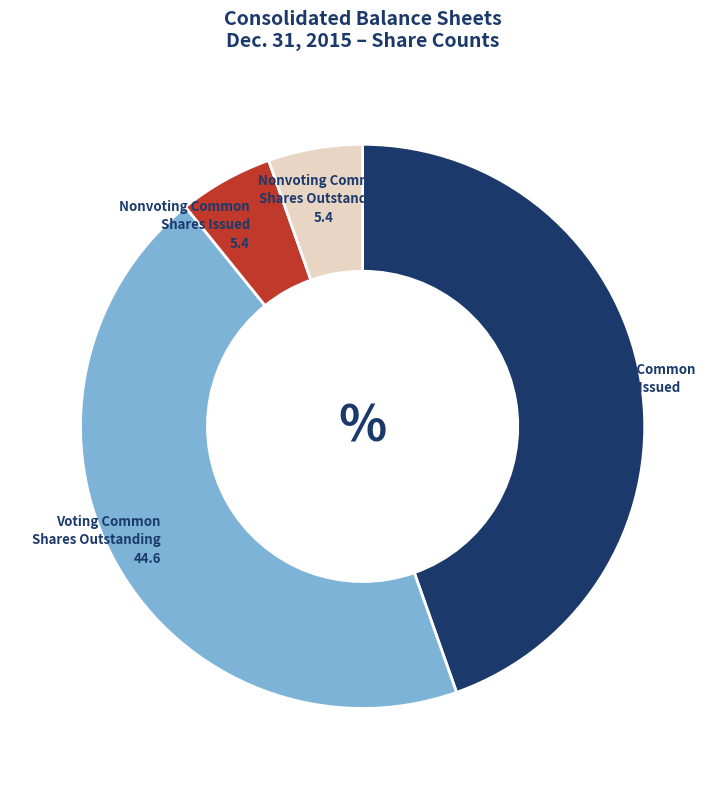

Which has a higher value, Voting Common Shares Outstanding or Nonvoting Common Shares Issued?

Voting Common Shares Outstanding